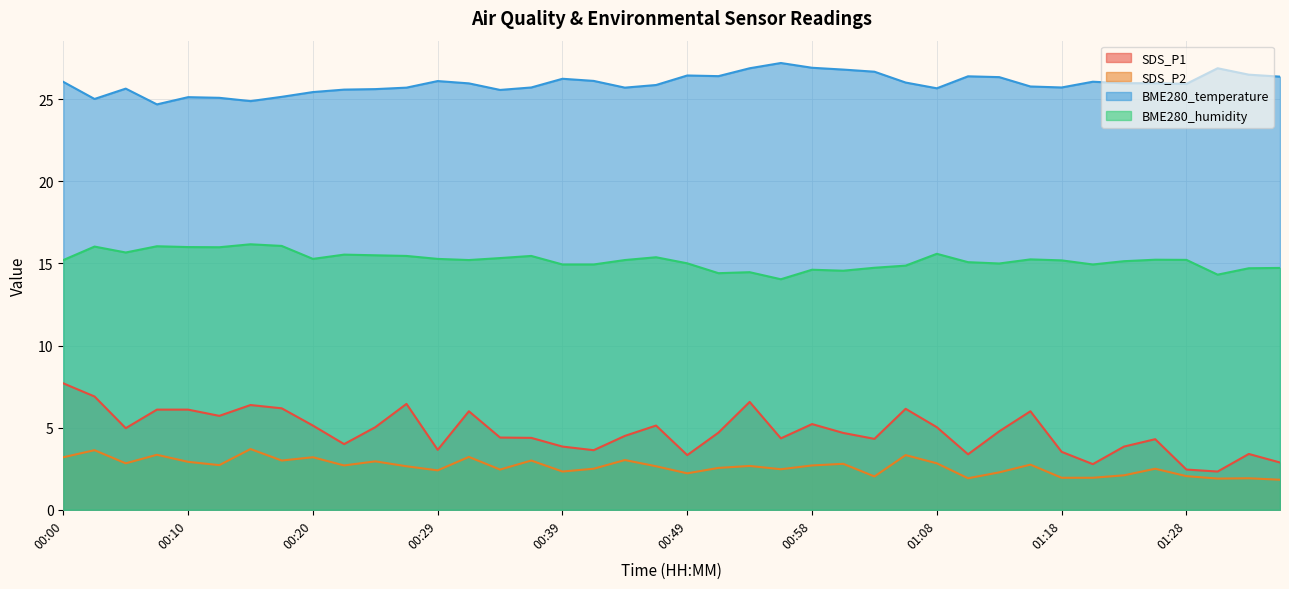

Between 00:15 and 00:44, which series saw the biggest shift?

SDS_P1